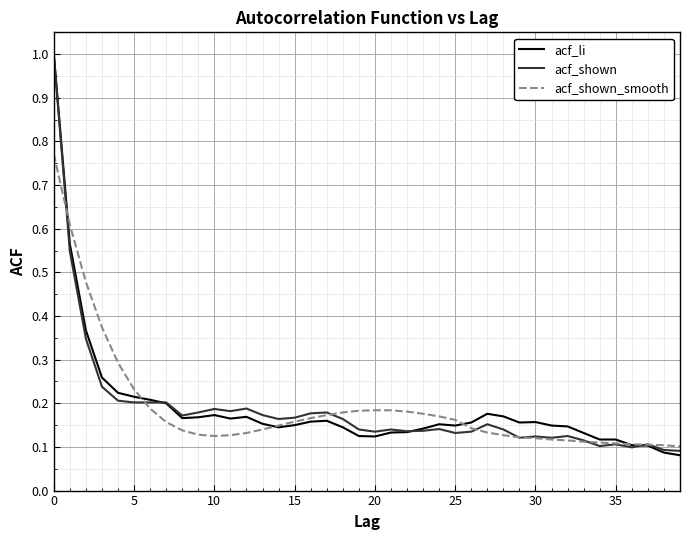

What is the greatest value displayed?

1.0